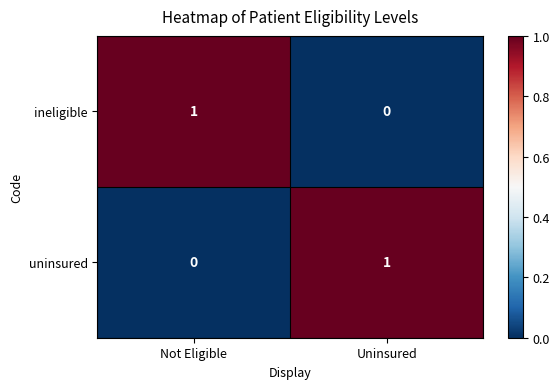

At how many categories does at least one series exceed 0?

2